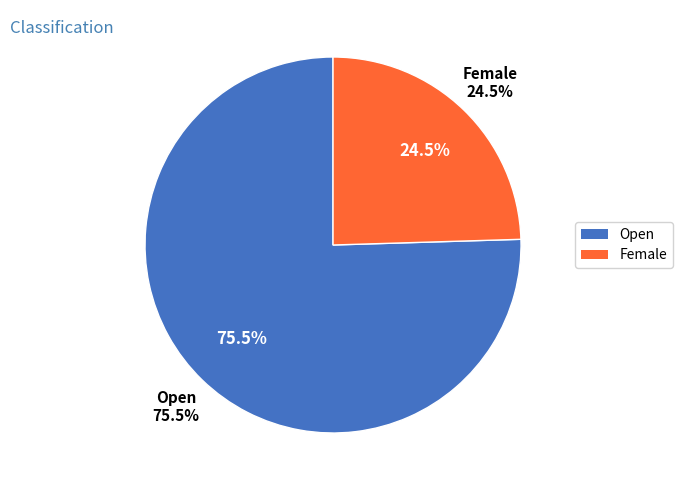

Rank the categories by value from highest to lowest.

Open, Female